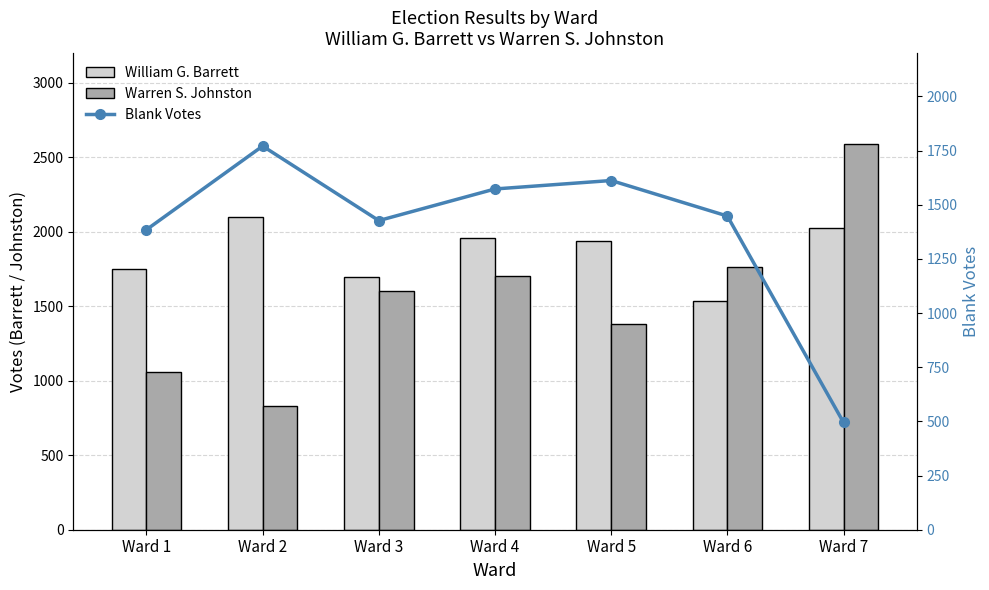

Which series has the largest range (max minus min)?

Warren S. Johnston